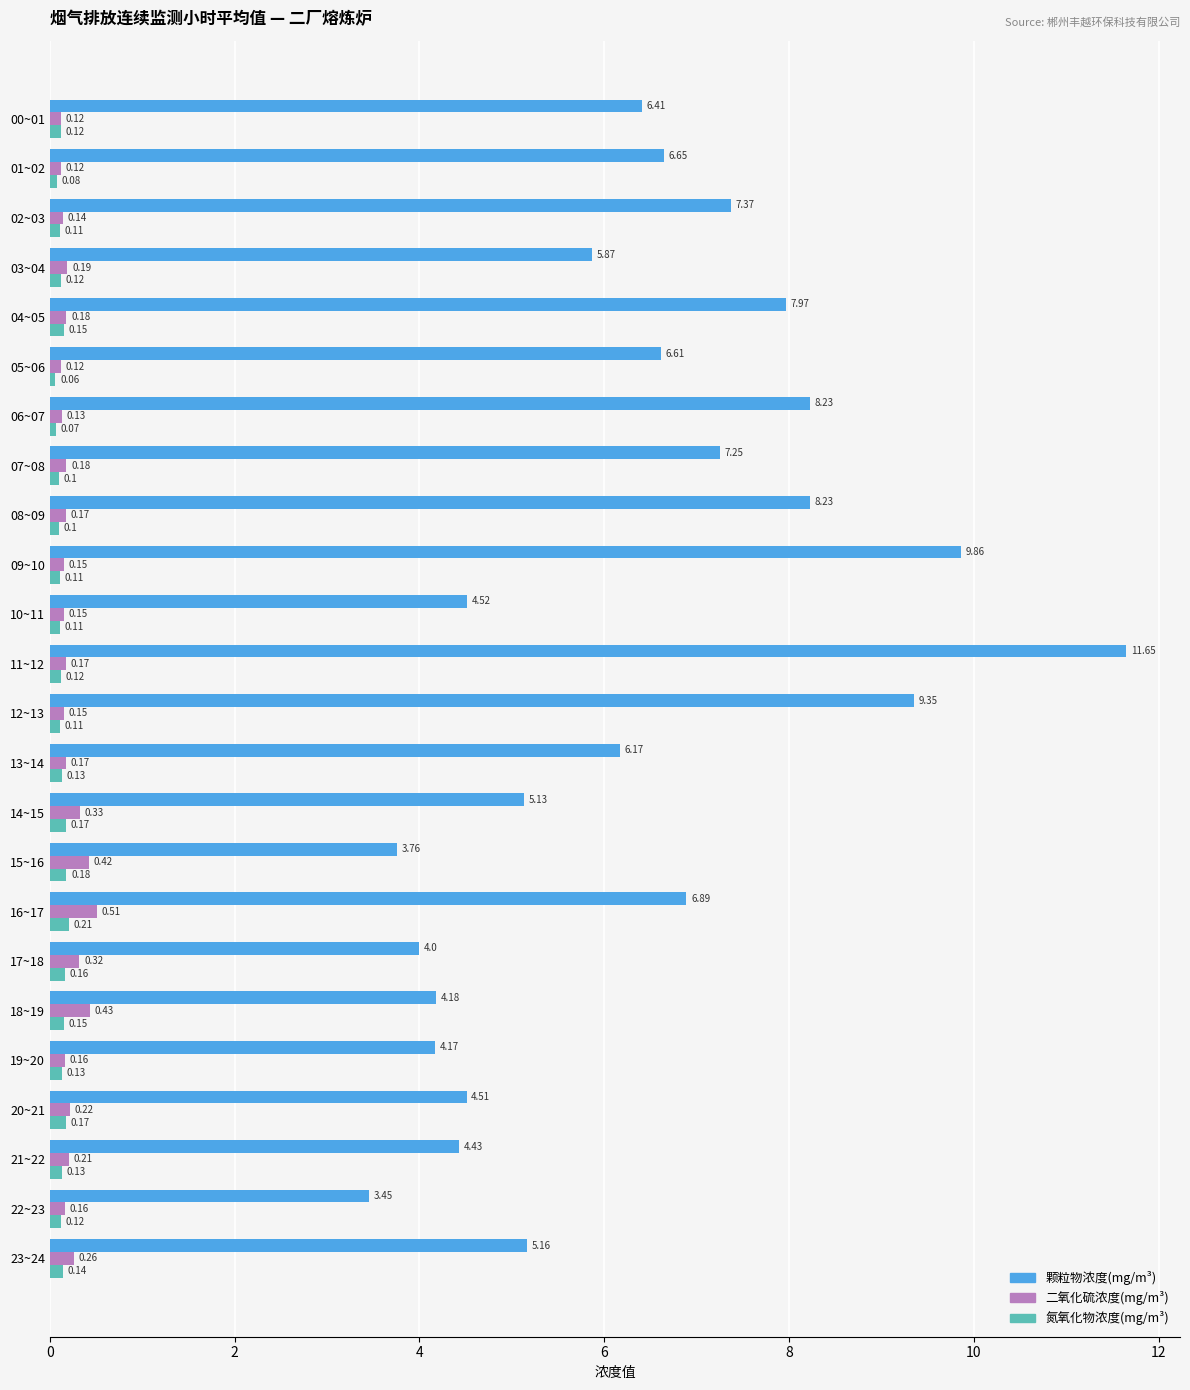

Which series has the widest spread of values?

颗粒物浓度(mg/m³)